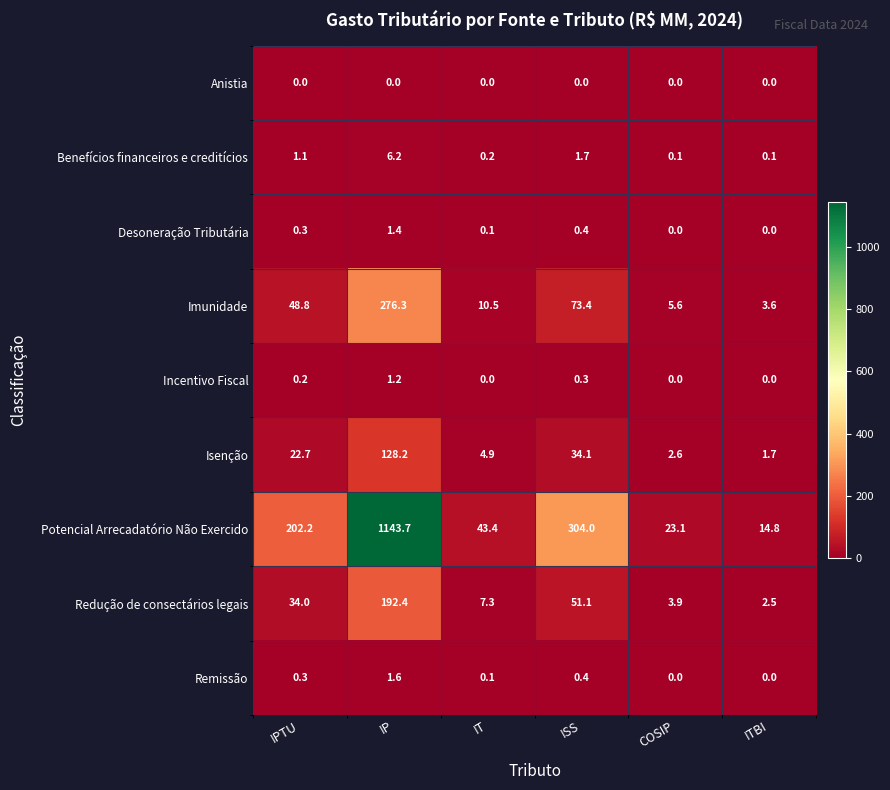

Where is Potencial Arrecadatório Não Exercido nearest to the value 579?

ISS